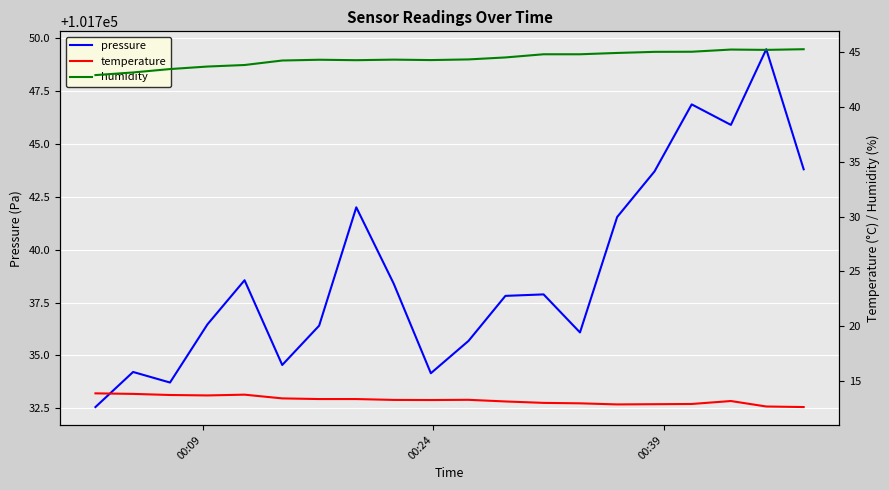

Does the chart display data point markers on the line(s)?

No